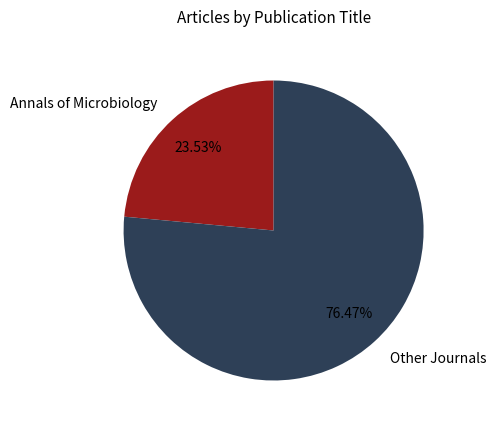

Does Annals of Microbiology account for over 50% of the chart?

No